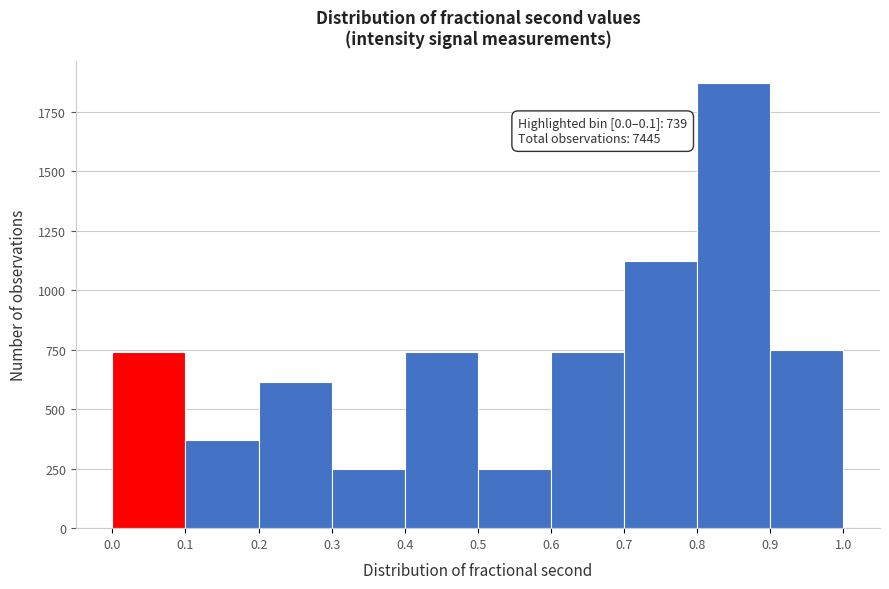

Over which range of the x-axis is the bar tallest?

0.8 to 0.9